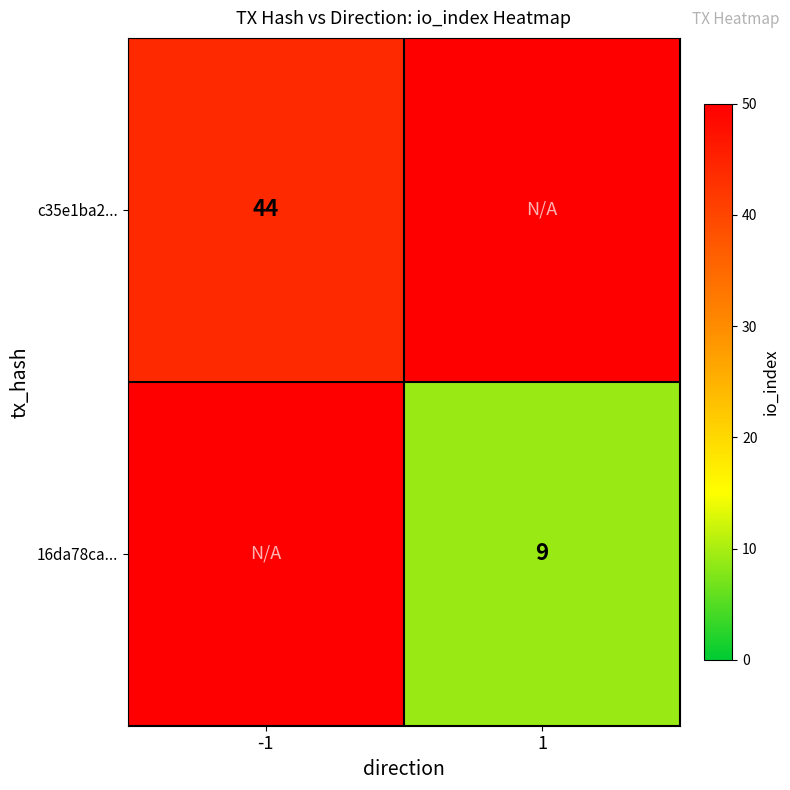

The value of 16da78ca... at 1 is 9. True or false?

True